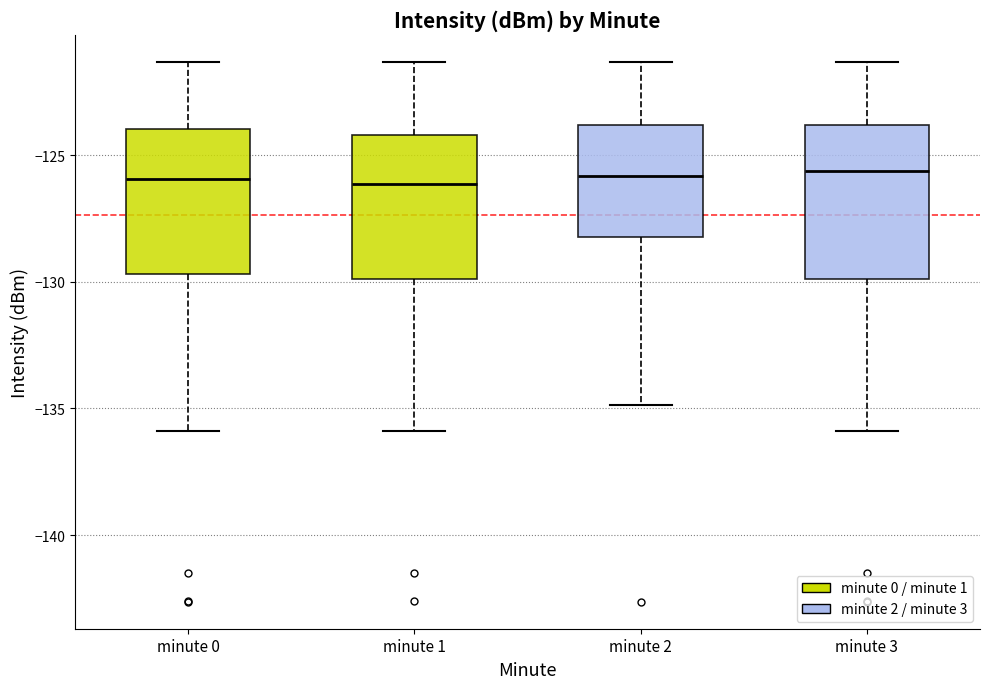

Reading left to right, read every box against the y-axis: the position of its median line, the range the box covers, and the ends of its whiskers. The values are not printed on the chart, so give them approximately, as read against the axis.

minute 0: median -126.0, box -129.5 to -124.0, whiskers -136.0 to -121.5
minute 1: median -126.0, box -130.0 to -124.0, whiskers -136.0 to -121.5
minute 2: median -126.0, box -128.0 to -124.0, whiskers -135.0 to -121.5
minute 3: median -125.5, box -130.0 to -124.0, whiskers -136.0 to -121.5